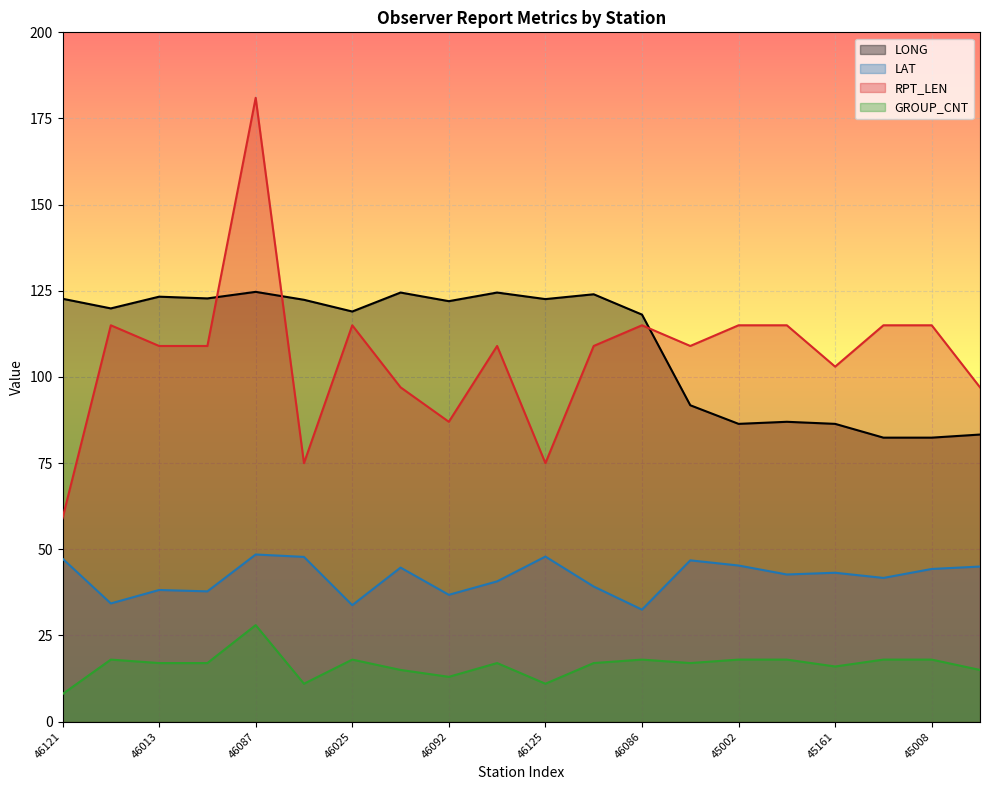

What is the approximate value of RPT_LEN at 46086?

115.0